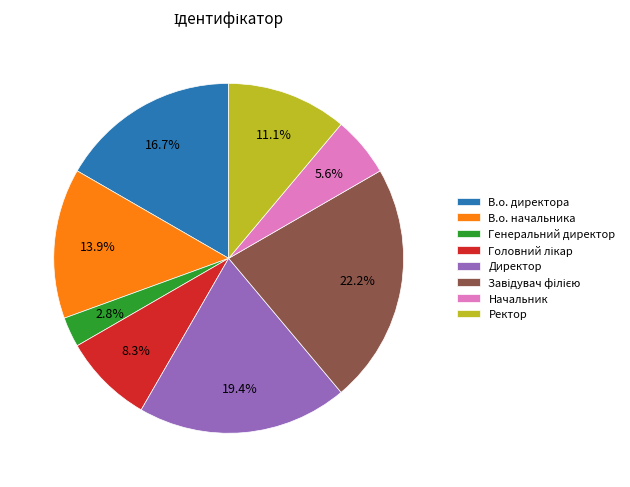

How many slices are in this pie chart?

8